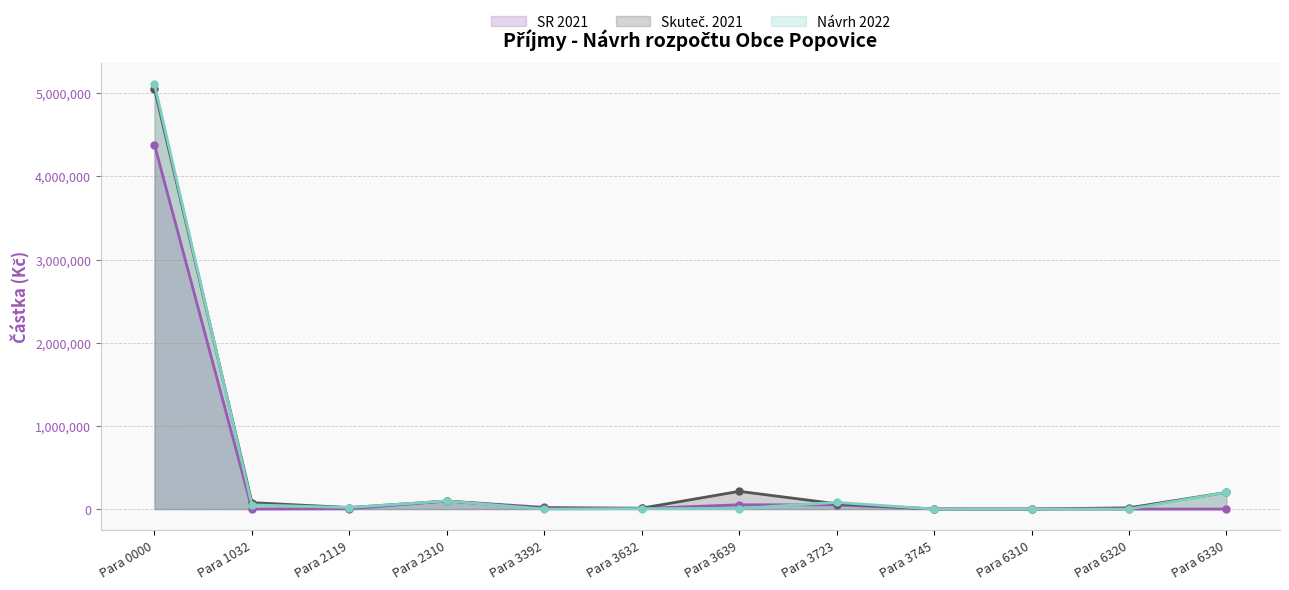

List the series in order of their peak value, lowest first.

SR 2021, Skuteč. 2021, Návrh 2022